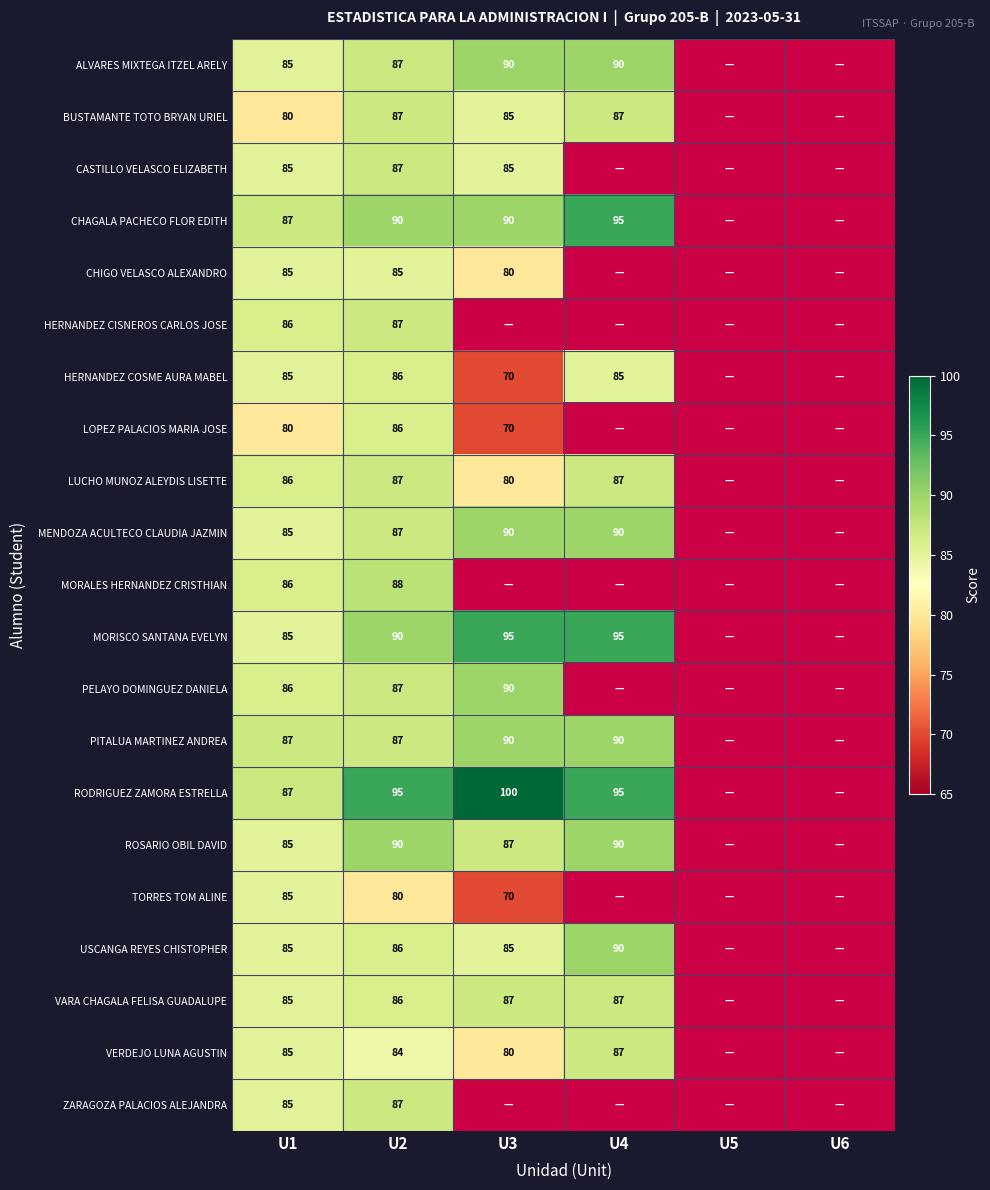

What is the maximum value shown in the chart?

100.0